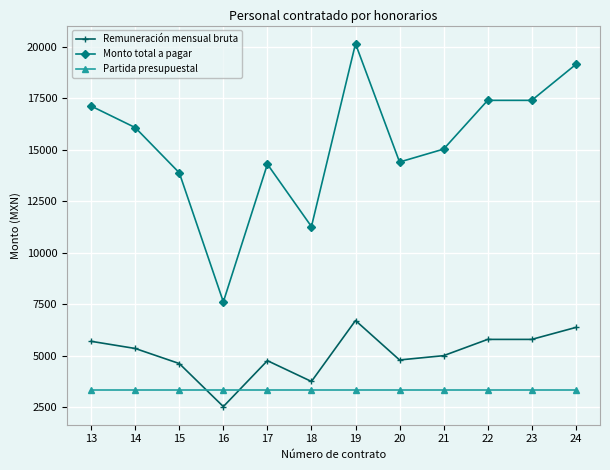

What is the value of the Partida presupuestal point at the 8th from the left?

3358